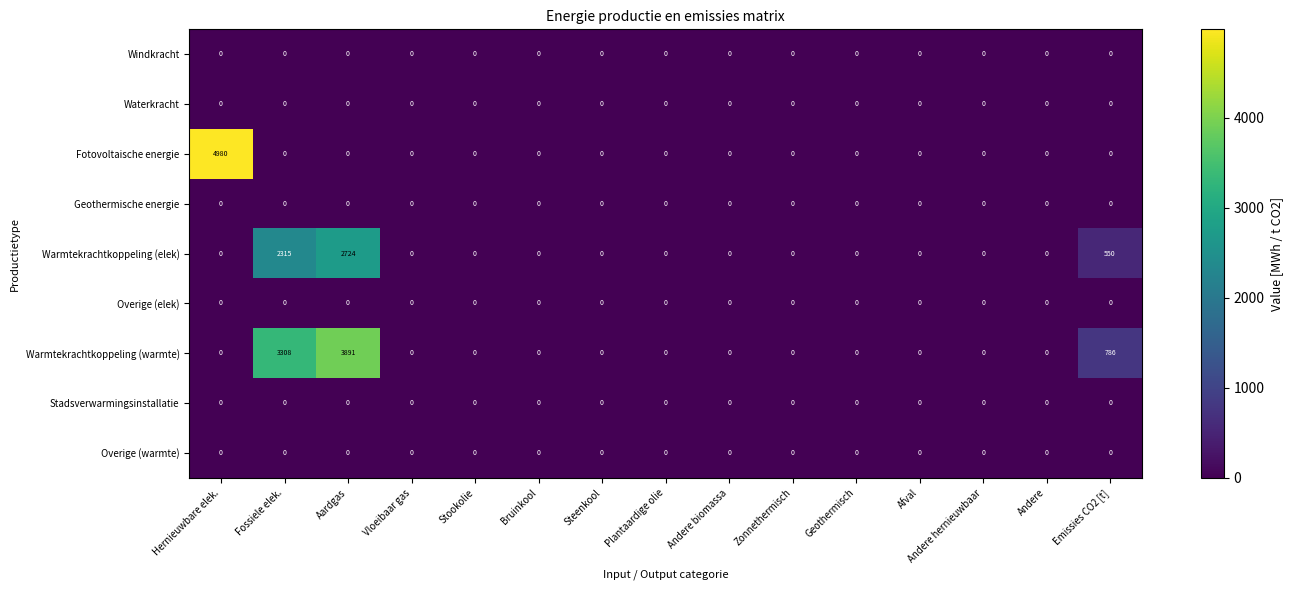

The value of Waterkracht at Andere hernieuwbaar is 0. True or false?

True